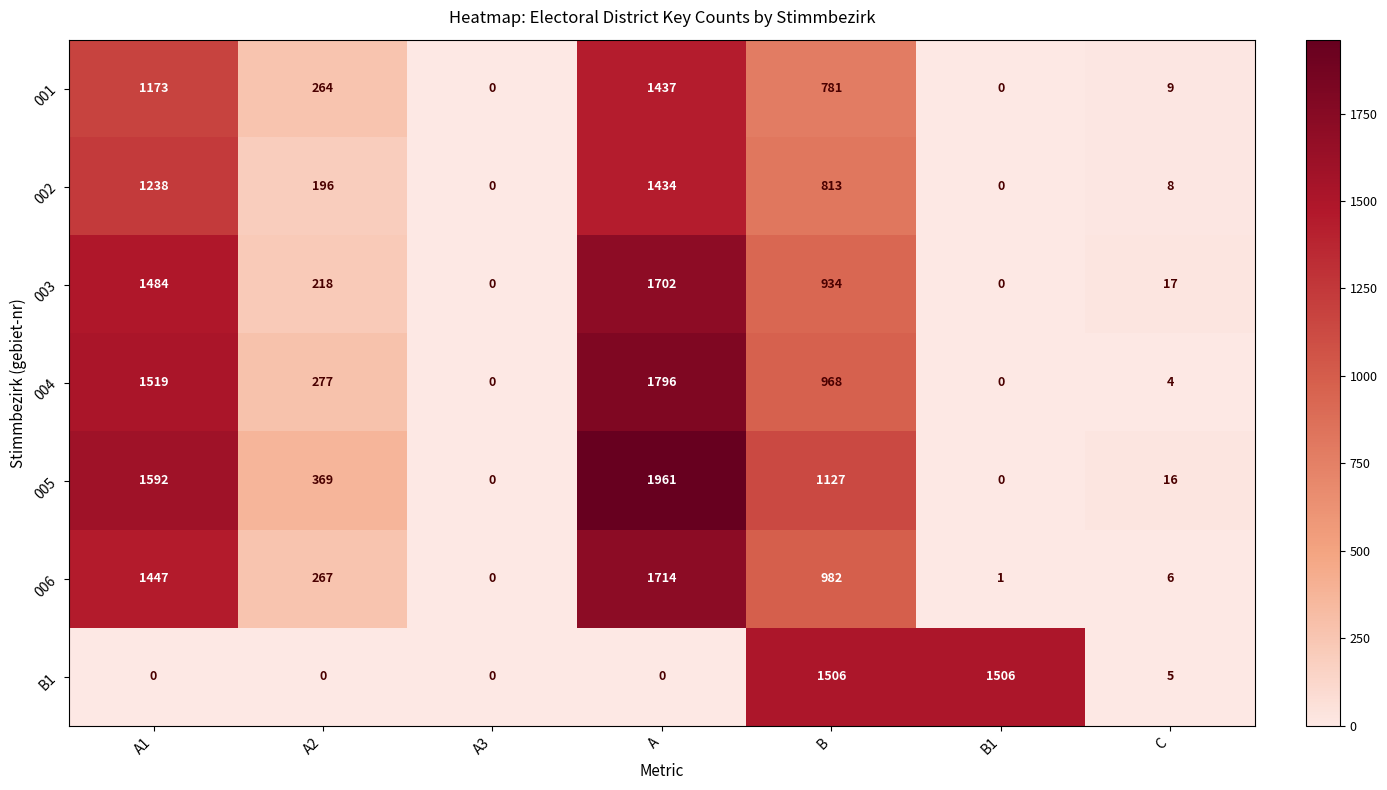

The 004 series shows 599 at A. True or false?

False